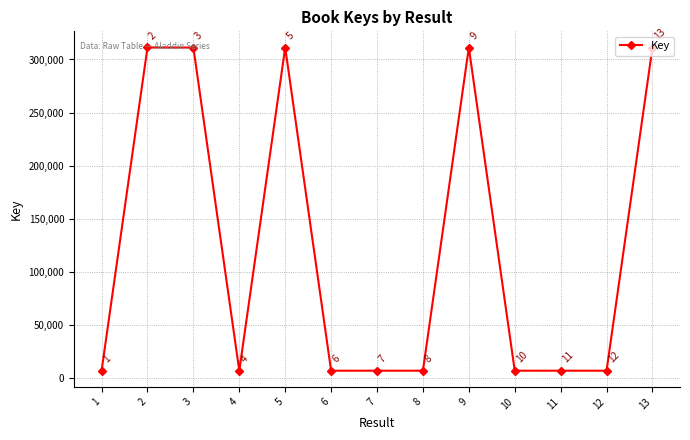

What is the difference between the values at 8 and 4?

8